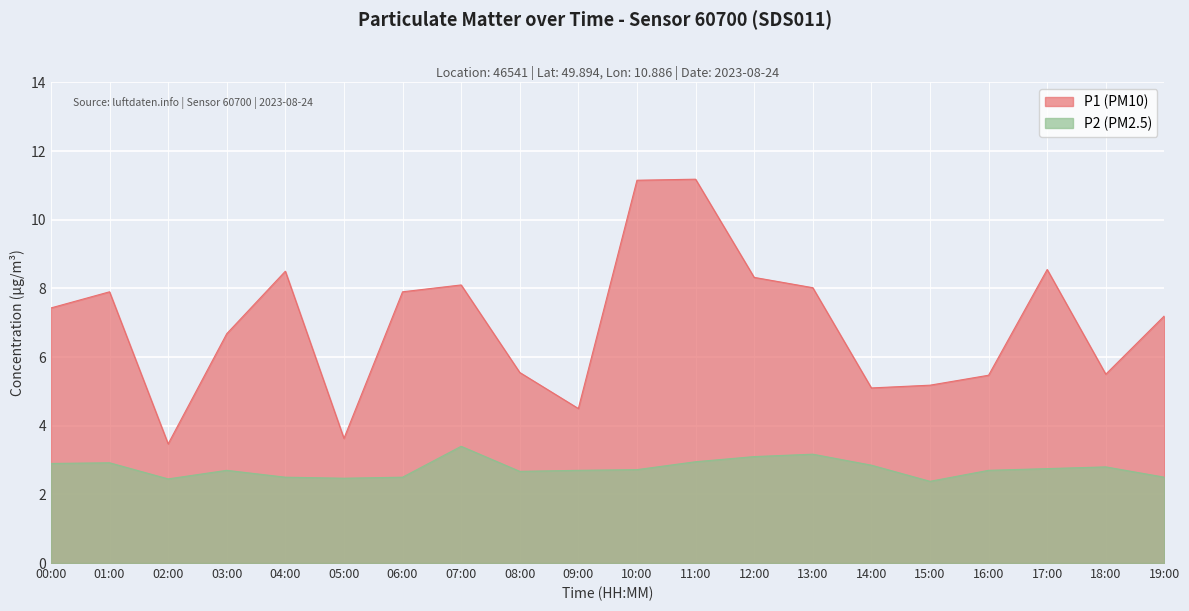

True or false: P2 and P1 cross at least once.

False